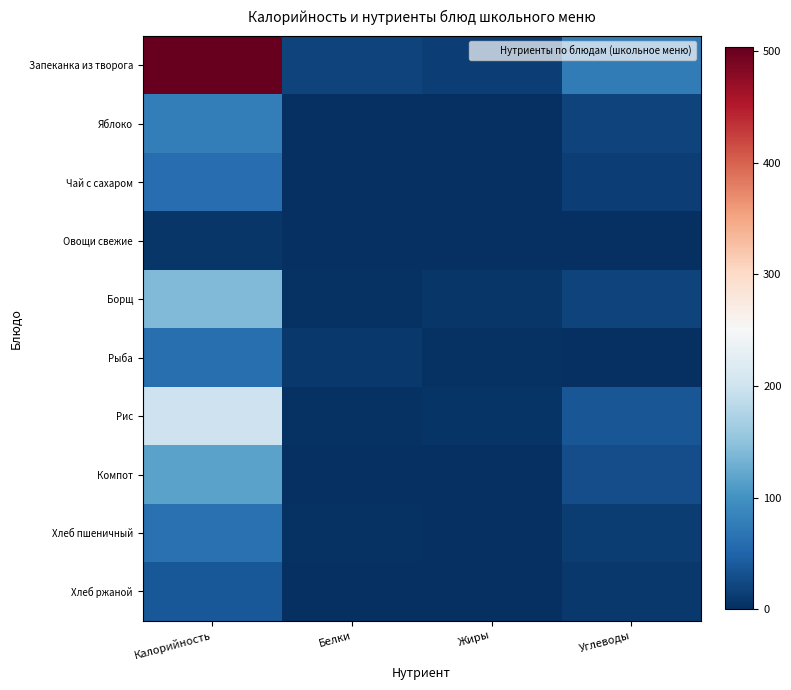

Which series has the largest range (max minus min)?

Запеканка из творога